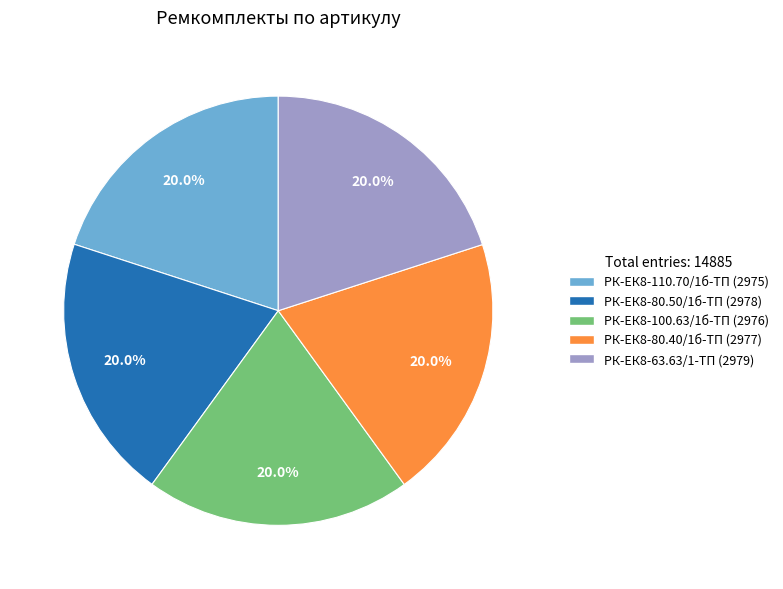

What is the ratio of the value at РК-ЕК8-100.63/1б-ТП to the value at РК-ЕК8-63.63/1-ТП?

1.0